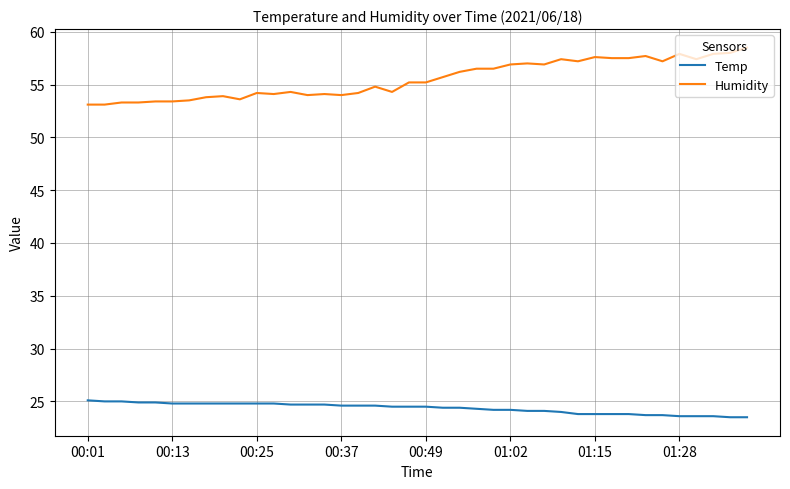

What is the sum of all Temp values?

974.0